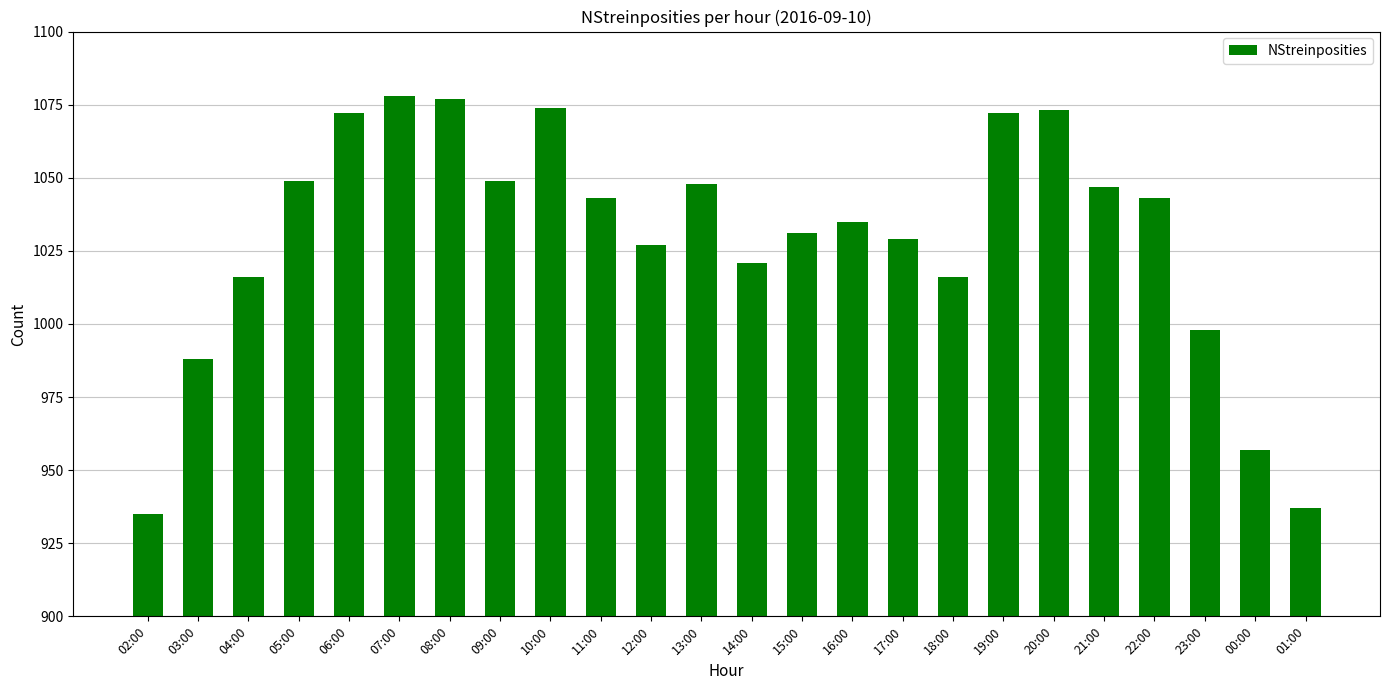

What is the value of the 13th bar from the left?

1021